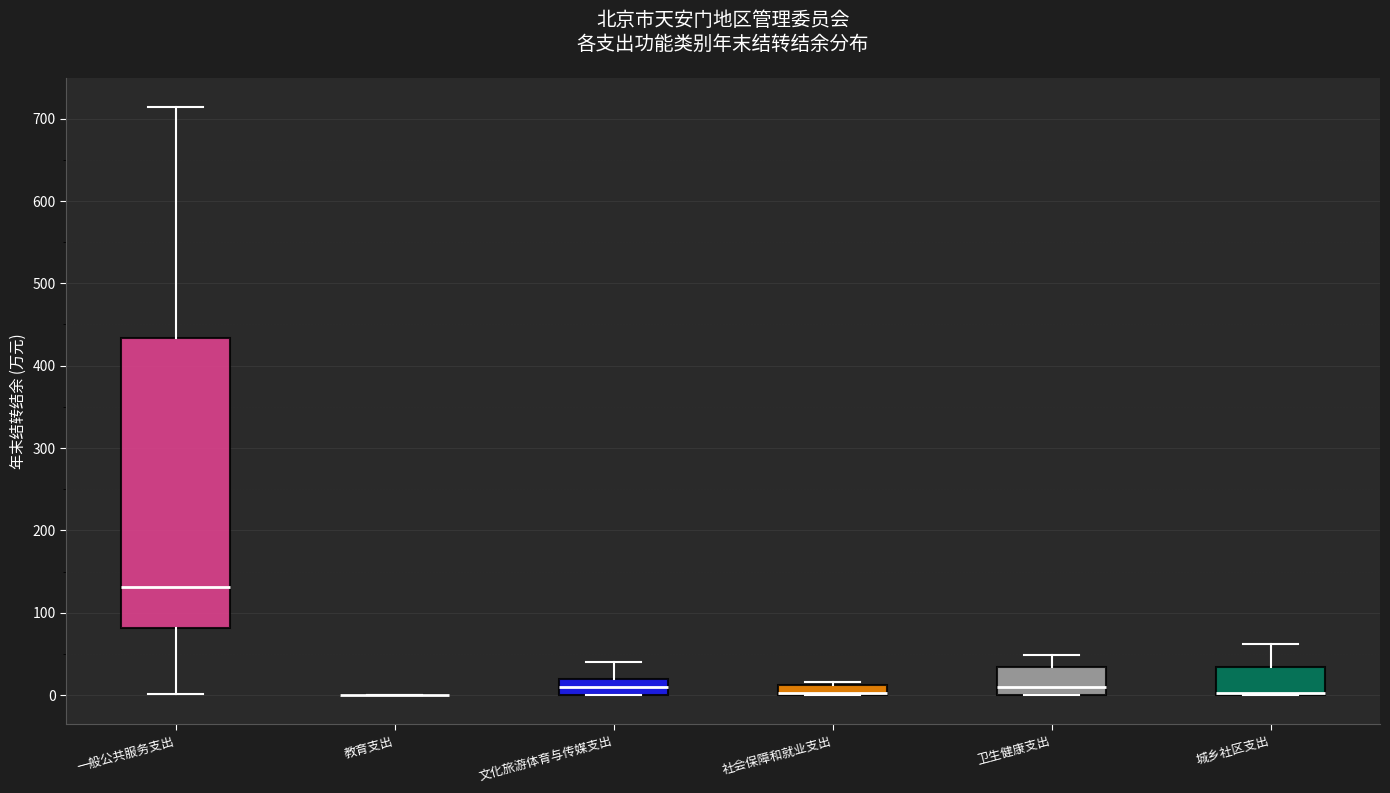

Where does the median line of the box for 文化旅游体育与传媒支出 sit on the y-axis? The values are not printed on the chart, so give them approximately, as read against the axis.

10